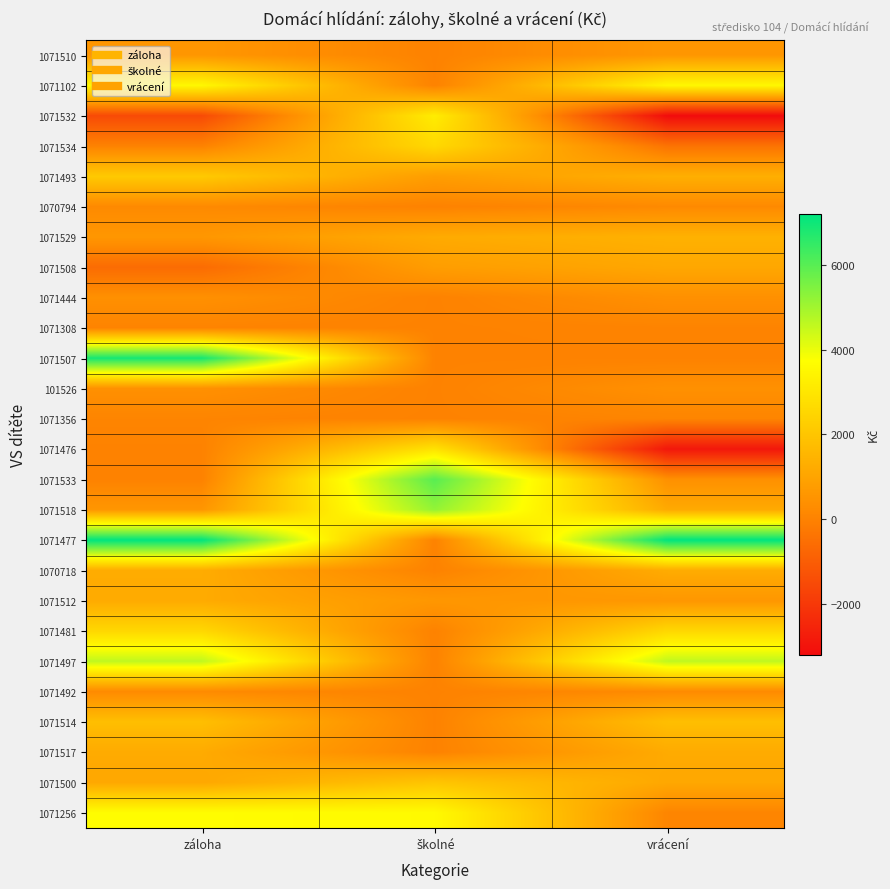

Reading right to left, transcribe all the data shown in this chart.

1071510: vrácení=600	školné=0	záloha=600
1071102: vrácení=3510	školné=0	záloha=3510
1071532: vrácení=-3200	školné=3200	záloha=-1500
1071534: vrácení=-400	školné=2600	záloha=0
1071493: vrácení=1330	školné=800	záloha=2130
1070794: vrácení=205	školné=0	záloha=205
1071529: vrácení=1400	školné=1200	záloha=600
1071508: vrácení=1100	školné=800	záloha=-600
1071444: vrácení=395	školné=0	záloha=395
1071308: vrácení=40	školné=0	záloha=40
1071507: vrácení=0	školné=0	záloha=6900
101526: vrácení=400	školné=0	záloha=400
1071356: vrácení=70	školné=0	záloha=70
1071476: vrácení=-2900	školné=2900	záloha=0
1071533: vrácení=400	školné=6000	záloha=0
1071518: vrácení=1180	školné=5200	záloha=580
1071477: vrácení=7205	školné=0	záloha=7205
1070718: vrácení=1240	školné=0	záloha=1240
1071512: vrácení=600	školné=600	záloha=1200
1071481: vrácení=2550	školné=0	záloha=2550
1071497: vrácení=4600	školné=0	záloha=4600
1071492: vrácení=230	školné=0	záloha=230
1071514: vrácení=1800	školné=0	záloha=1800
1071517: vrácení=1200	školné=0	záloha=1200
1071500: vrácení=1115	školné=2000	záloha=1115
1071256: vrácení=80	školné=3600	záloha=3680